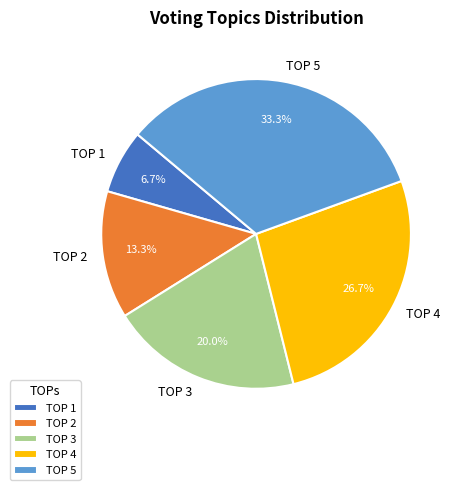

Is there any slice that represents more than half of the pie?

No